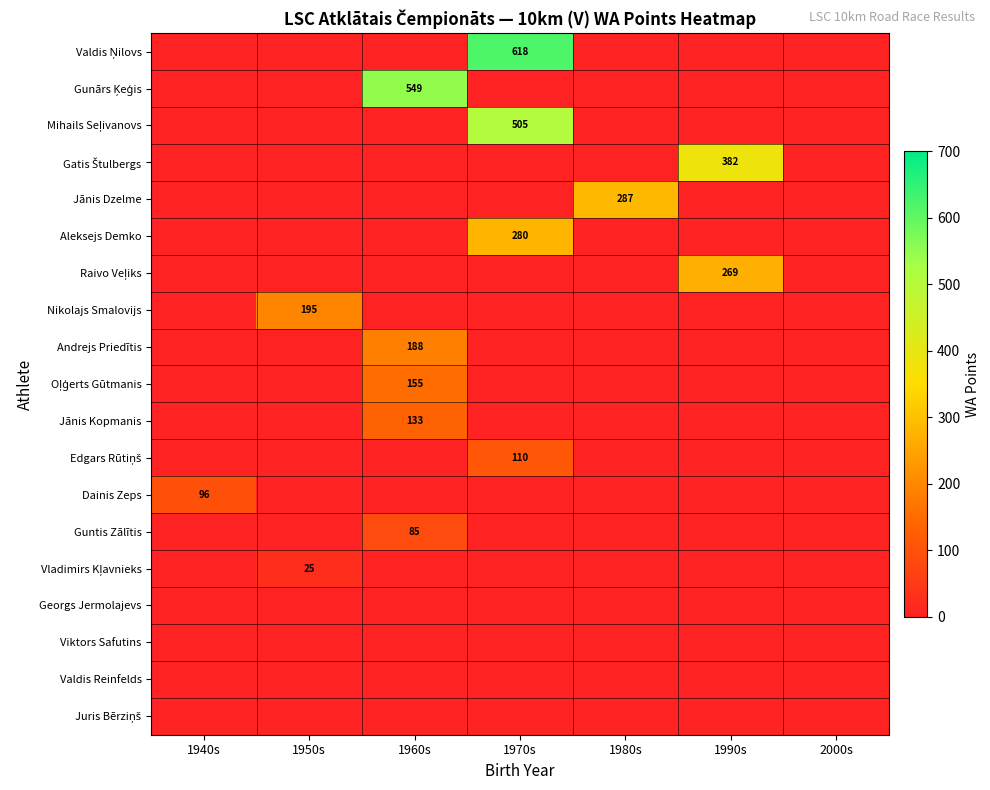

Which series has the largest total across all categories?

Valdis Ņilovs